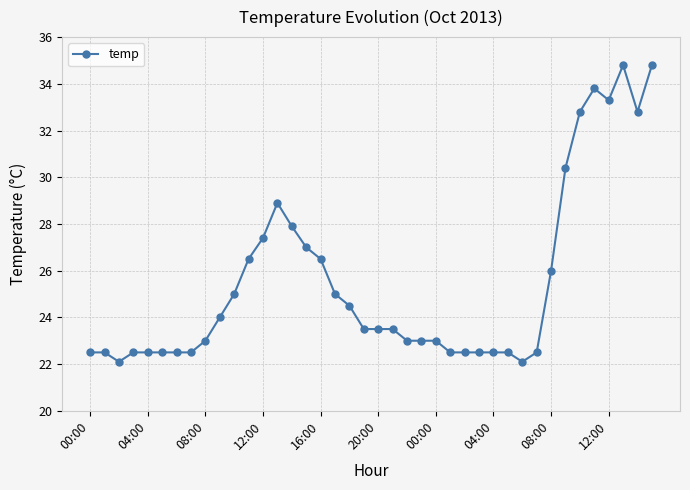

Is this an area chart (filled region under the line)?

No